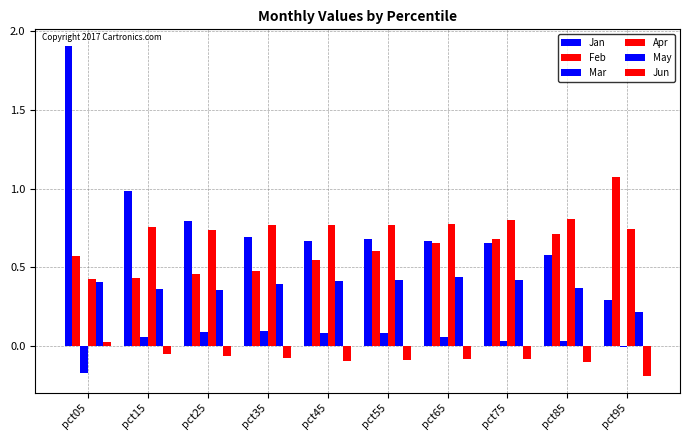

List the labels in order of May value, smallest first.

pct95, pct25, pct15, pct85, pct35, pct05, pct45, pct75, pct55, pct65